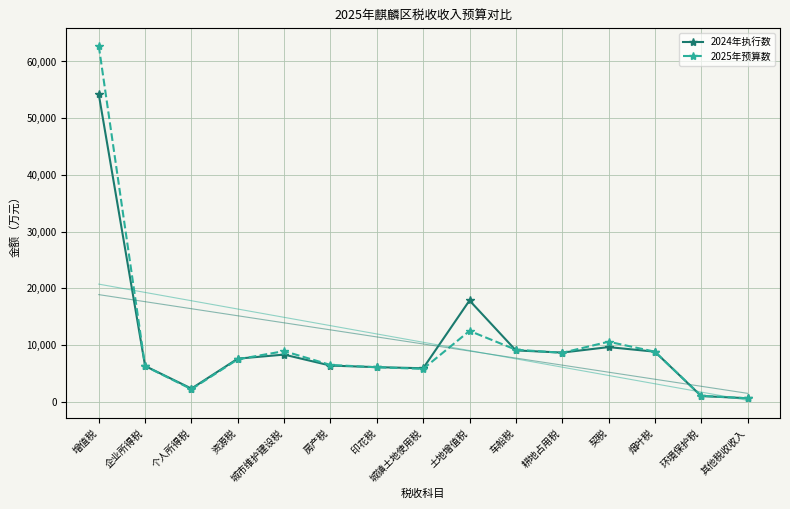

At which label does 2024年执行数 first exceed 7574?

增值税